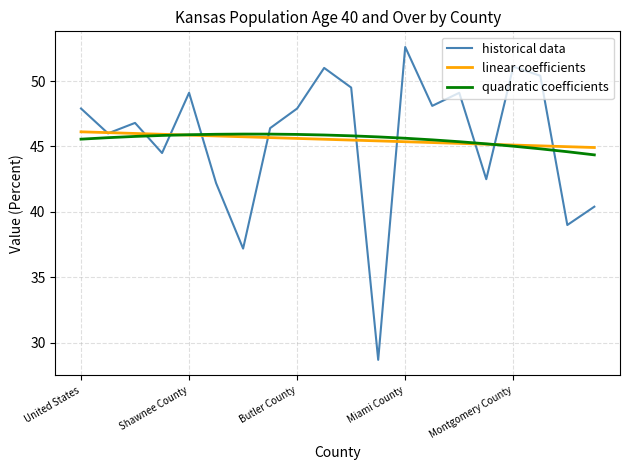

What are all the series names shown in the legend?

historical data, linear coefficients, quadratic coefficients